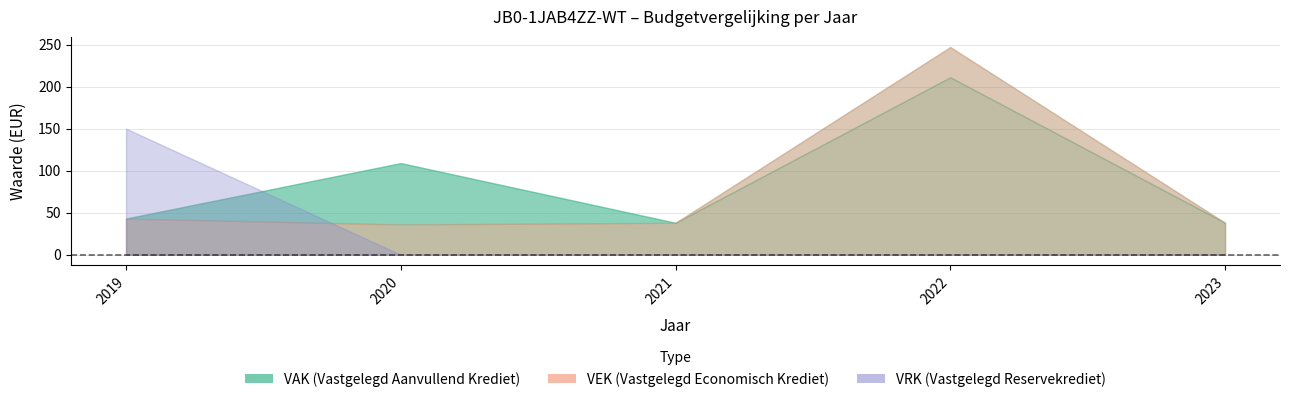

What is the sum of the VEK values at 2021 and 2023?

76